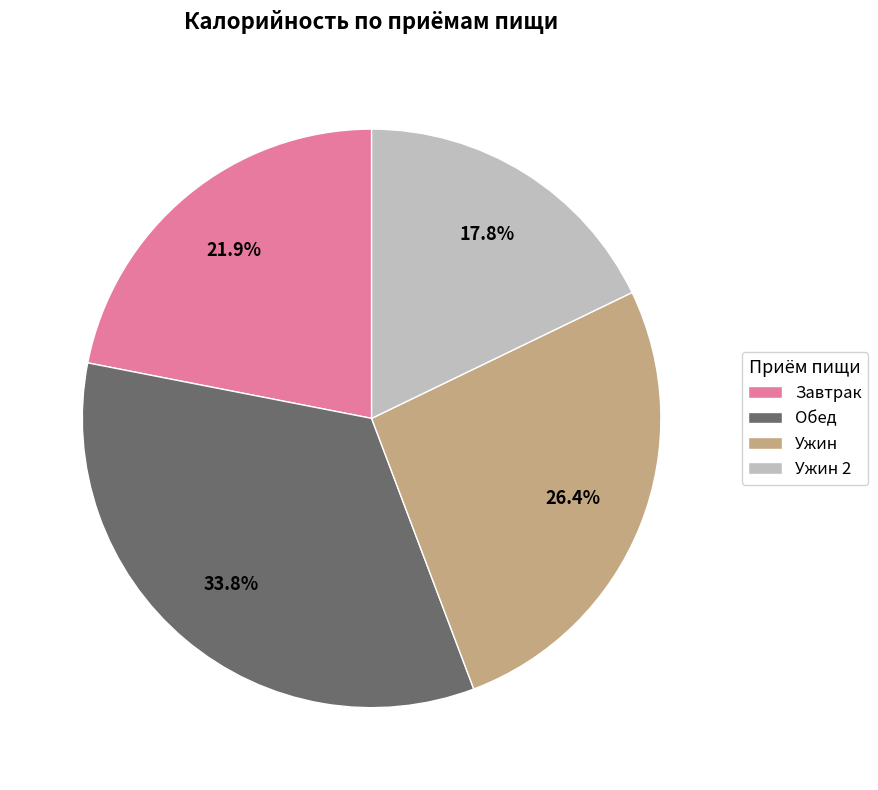

Count the number of slices in the pie.

4